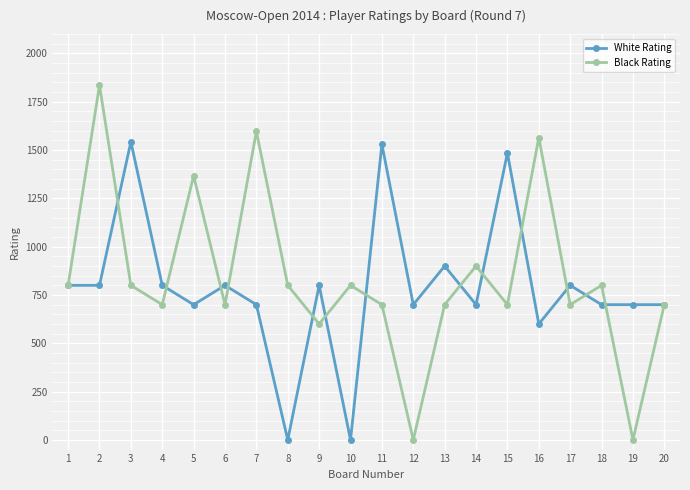

How many data points in Black Rating are less than 800?

10